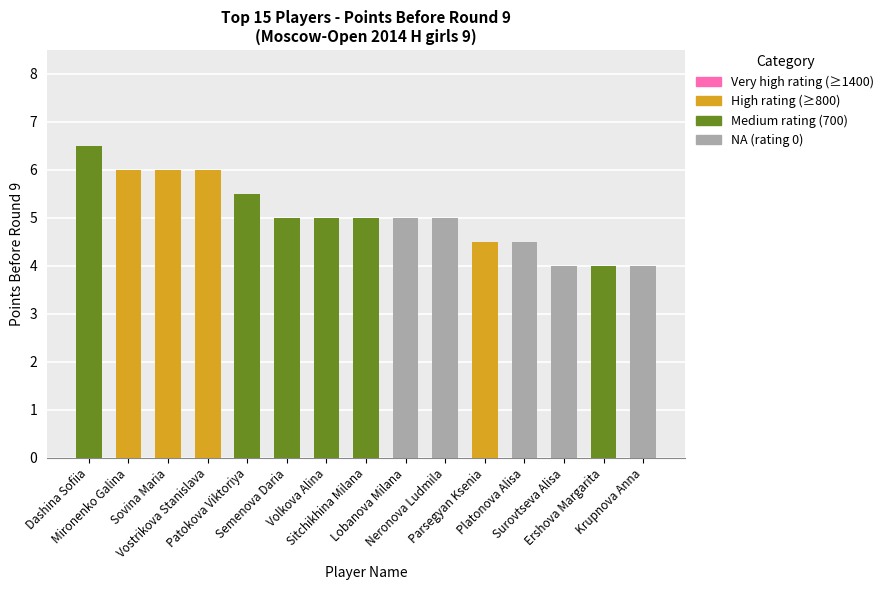

The chart shows a value of 4.0 at Ershova Margarita. True or false?

True